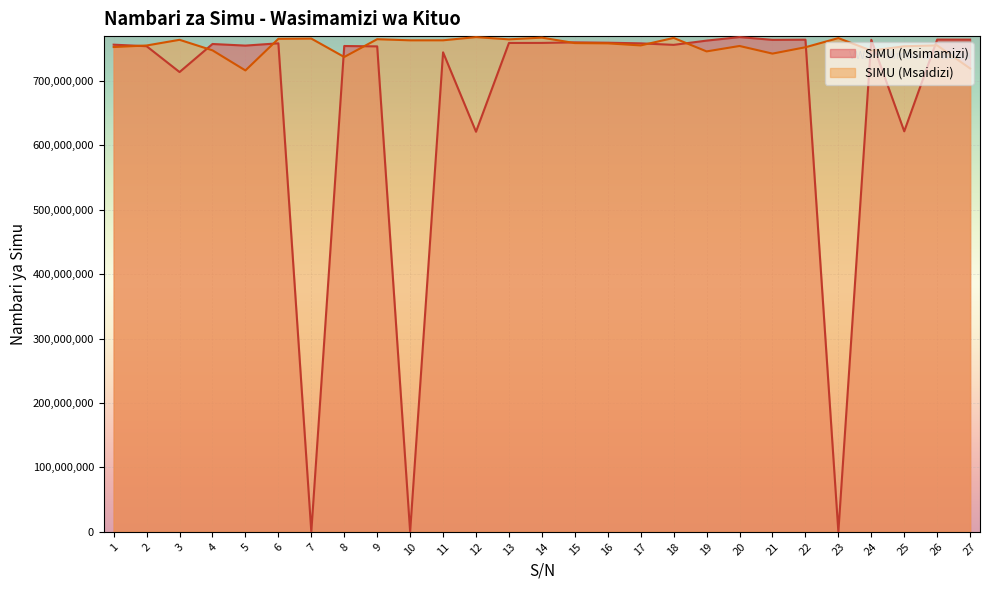

Which category has the lowest value across all series?

7